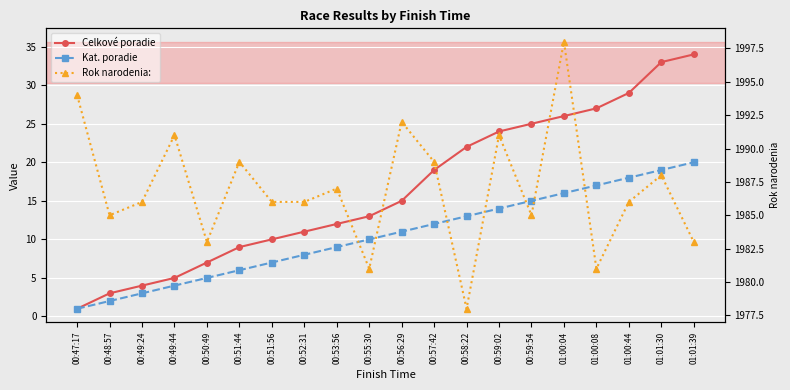

What is the label of the 4th point from the right?

01:00:08